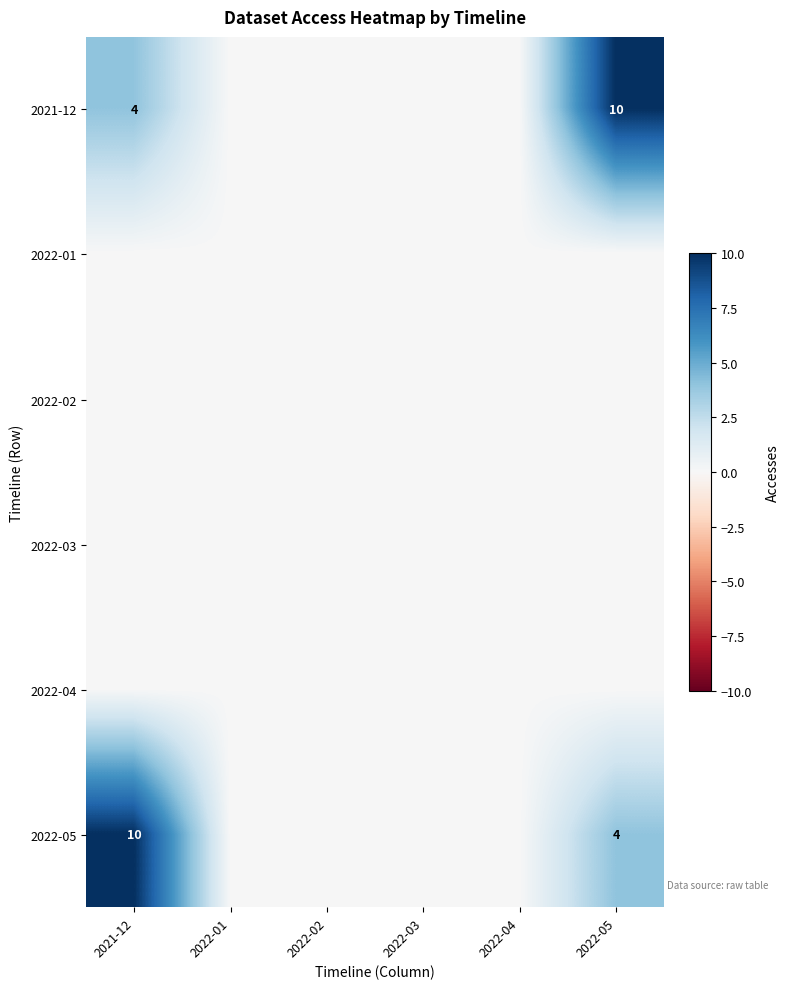

True or false: 2022-05 has a value of 10 at 2021-12.

True